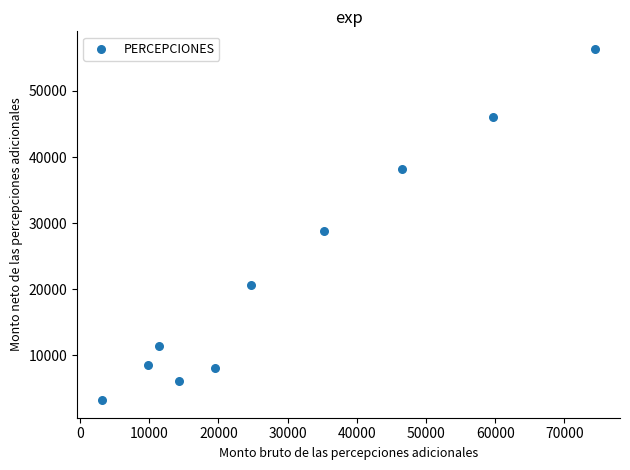

What Y value in the scatter plot is closest to 29800?

28759.1